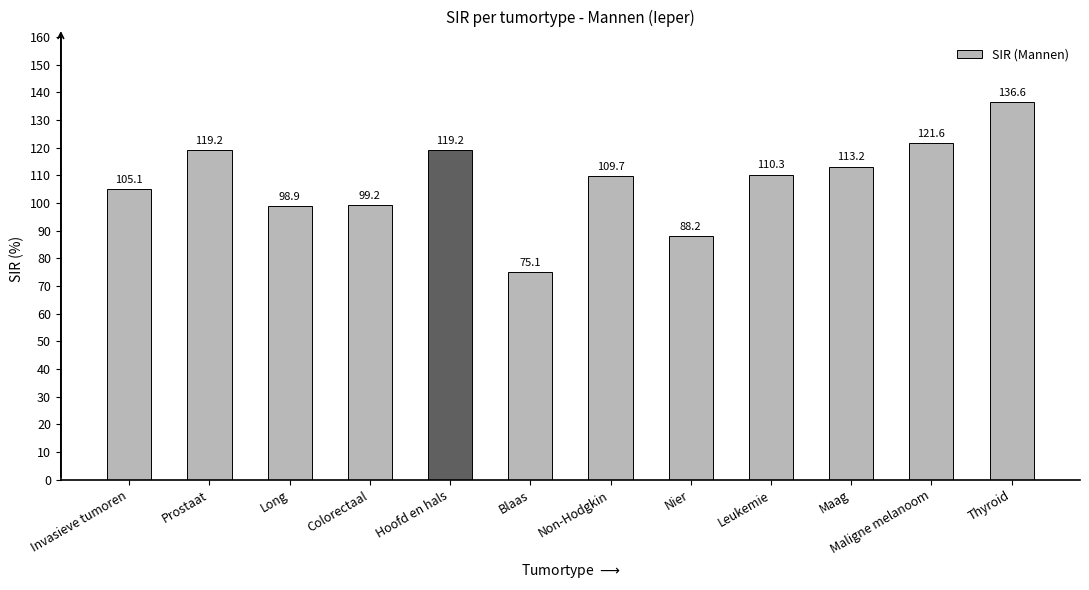

Reading left to right, transcribe all the data shown in this chart.

105.1	119.2	98.9	99.2	119.2	75.1	109.7	88.2	110.3	113.2	121.6	136.6